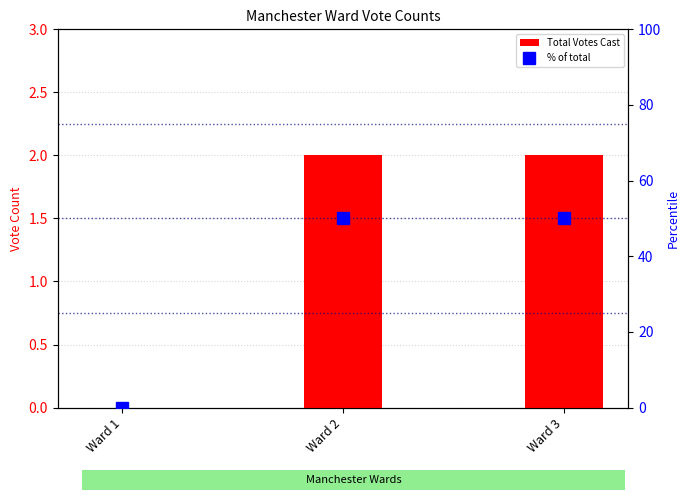

Is the value of Total Votes Cast at Ward 2 greater than the value of % of total at Ward 2?

No